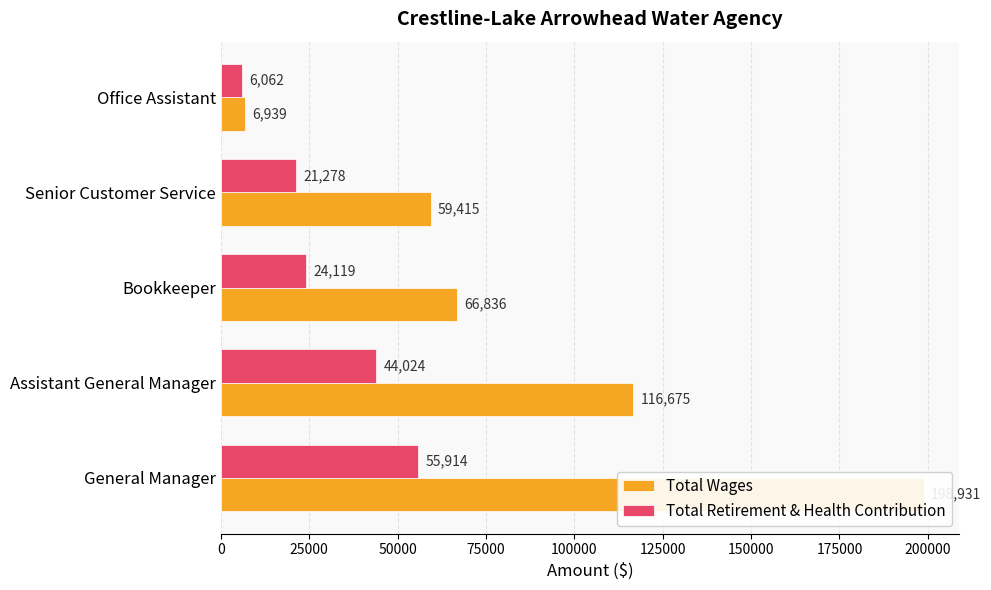

Rank the series at General Manager from highest to lowest value.

Total Wages, Total Retirement & Health Contribution